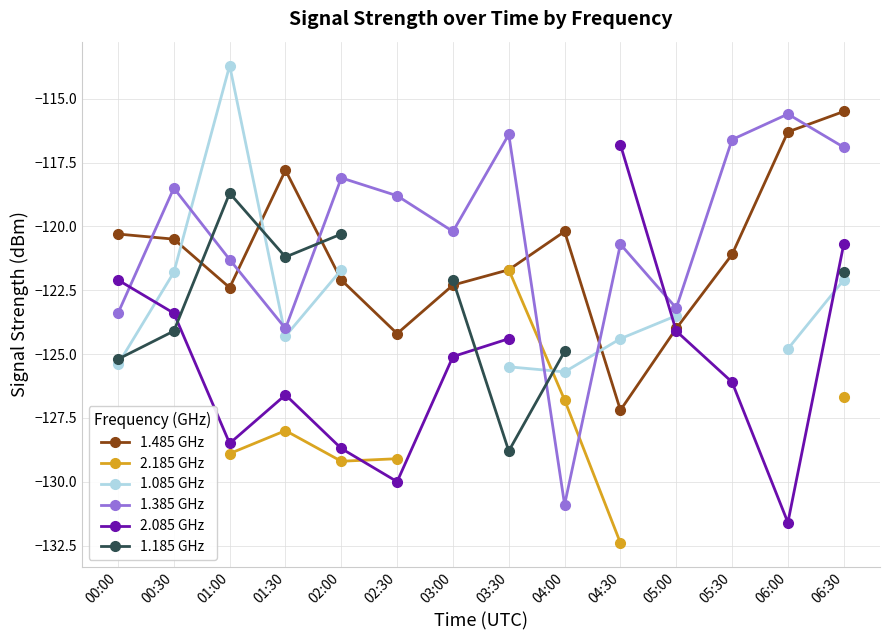

Does the chart have visible grid lines?

Yes